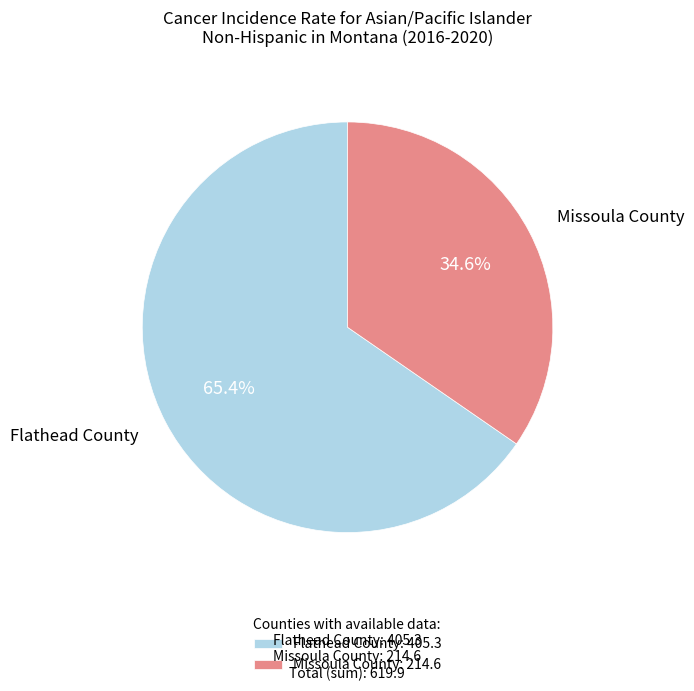

Combined, do Missoula County and Flathead County account for over 50%?

Yes